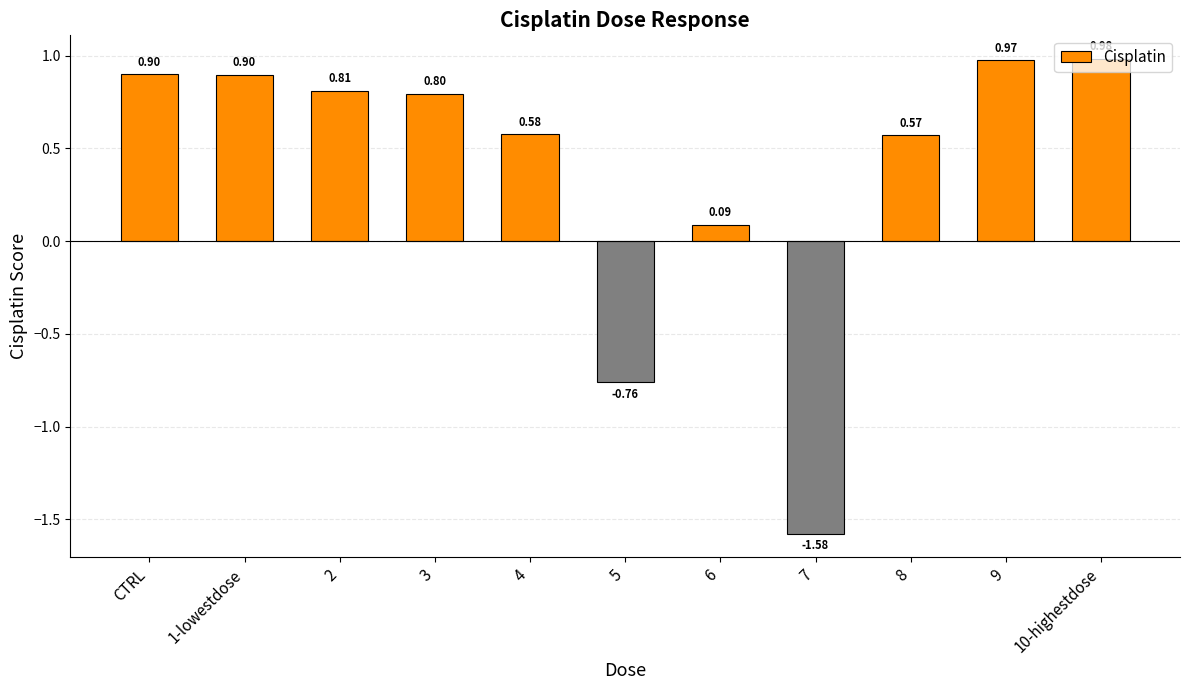

What is the change in value from 5 to 9?

+1.7